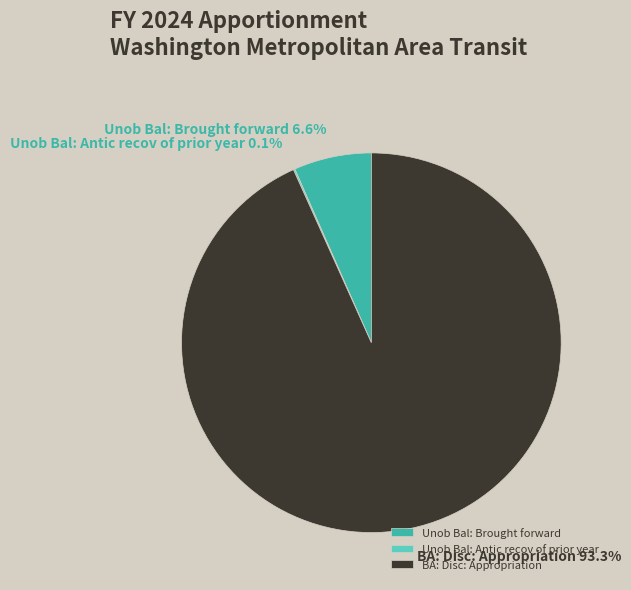

What percentage is NOT represented by Unob Bal: Brought forward?

93.4%